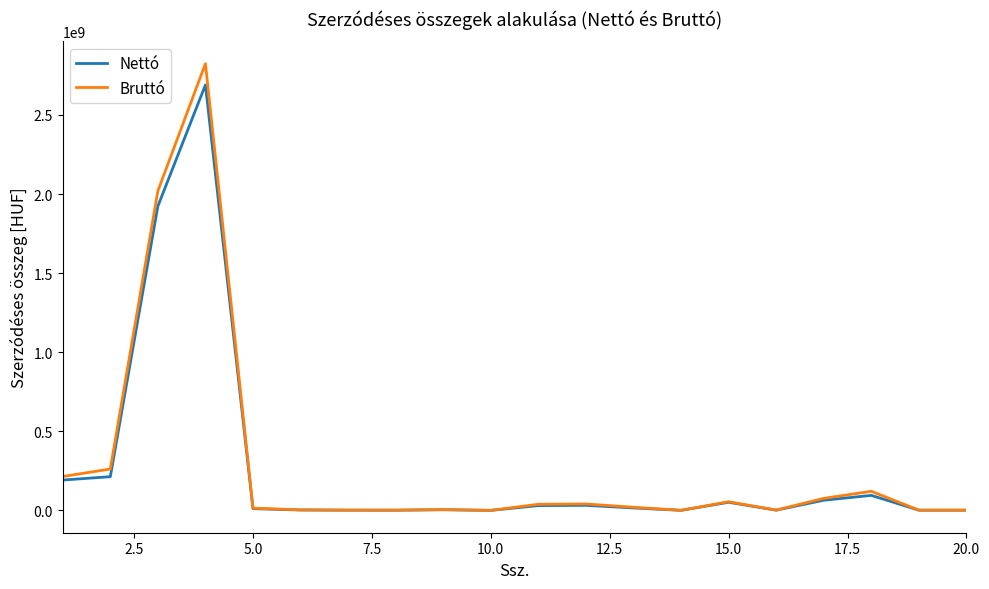

Which series has the largest range (max minus min)?

Bruttó